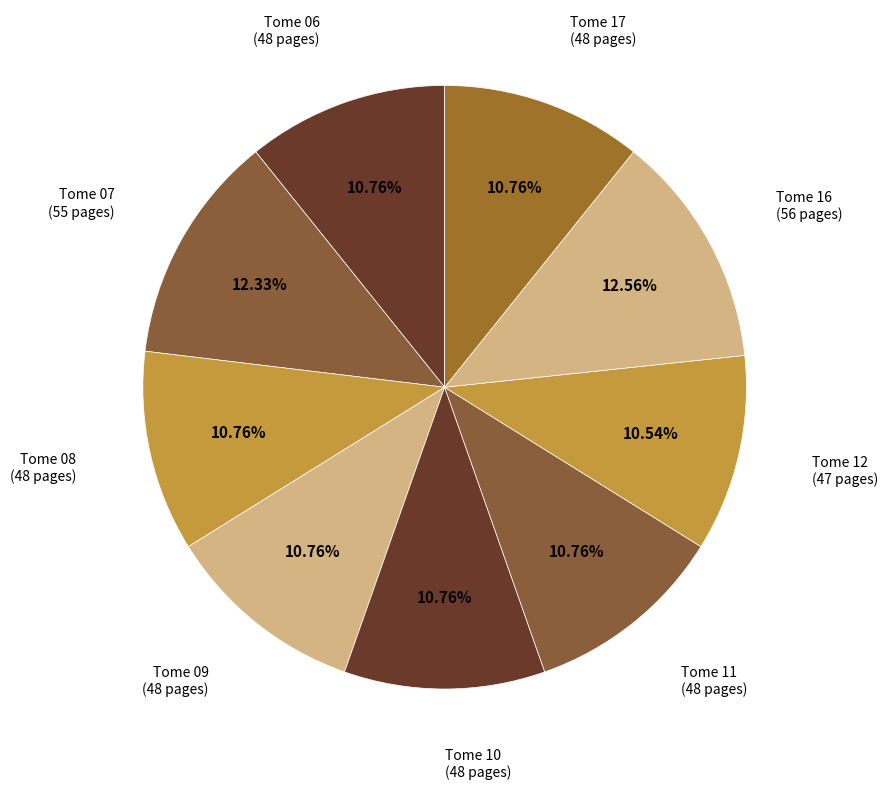

Combined, do Tome 12 (47 pages) and Tome 07 (55 pages) account for over 50%?

No